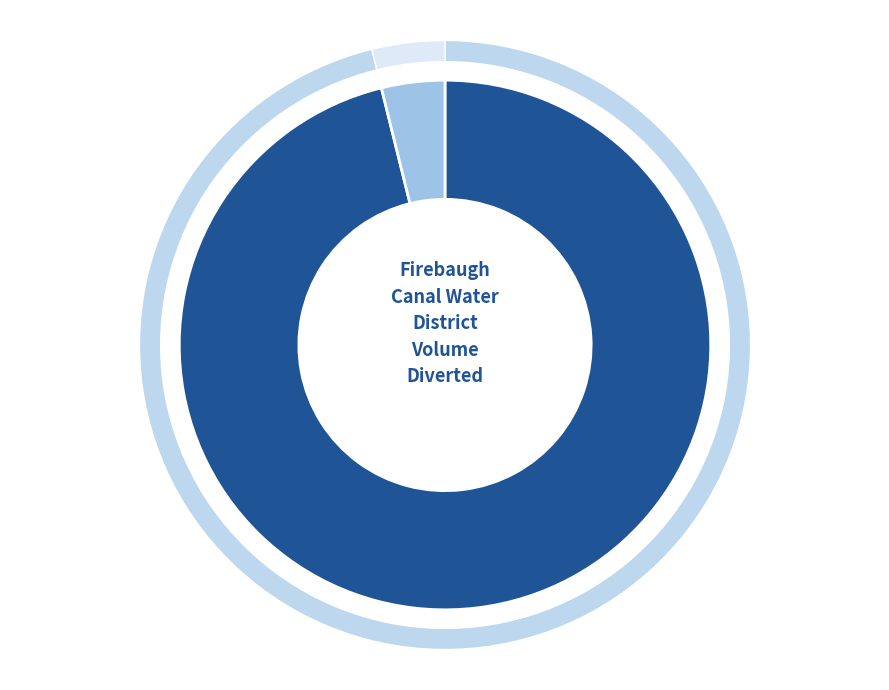

Is it true that 109.45 #2 is 85% of the pie?

False